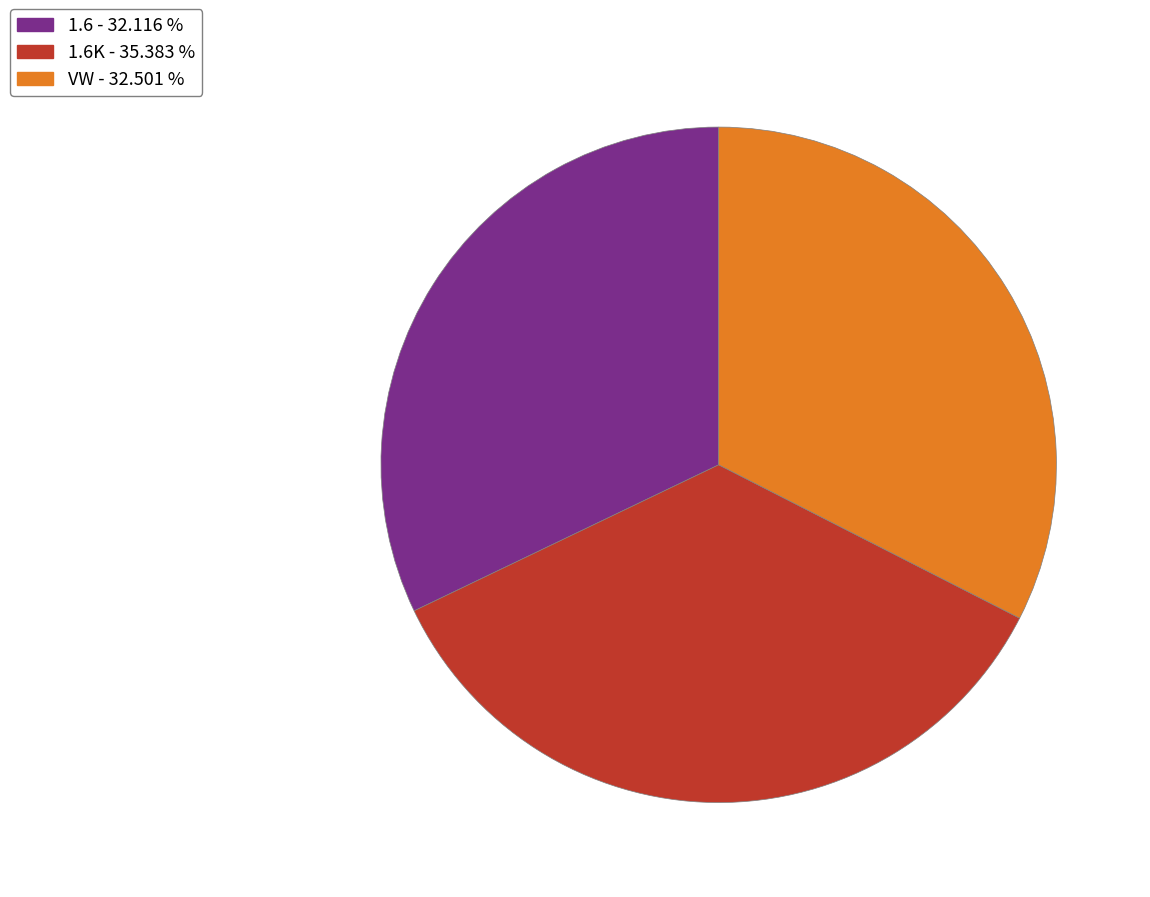

Does any single category account for the majority?

No